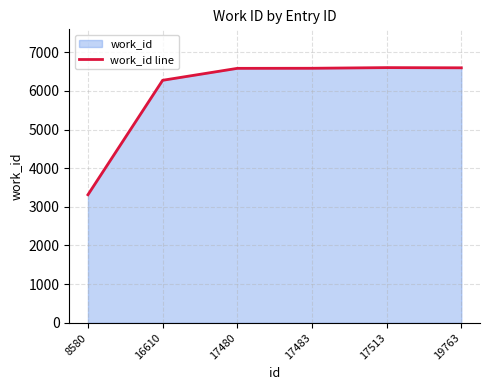

What is the change in value from 17513 to 19763?

-5